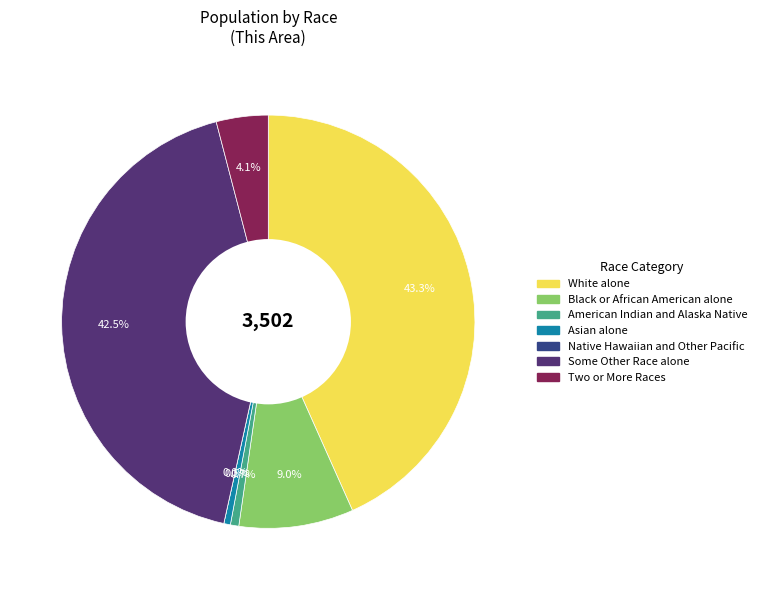

To the nearest percent, what is the combined percentage of Black or African American alone and Two or More Races?

13%